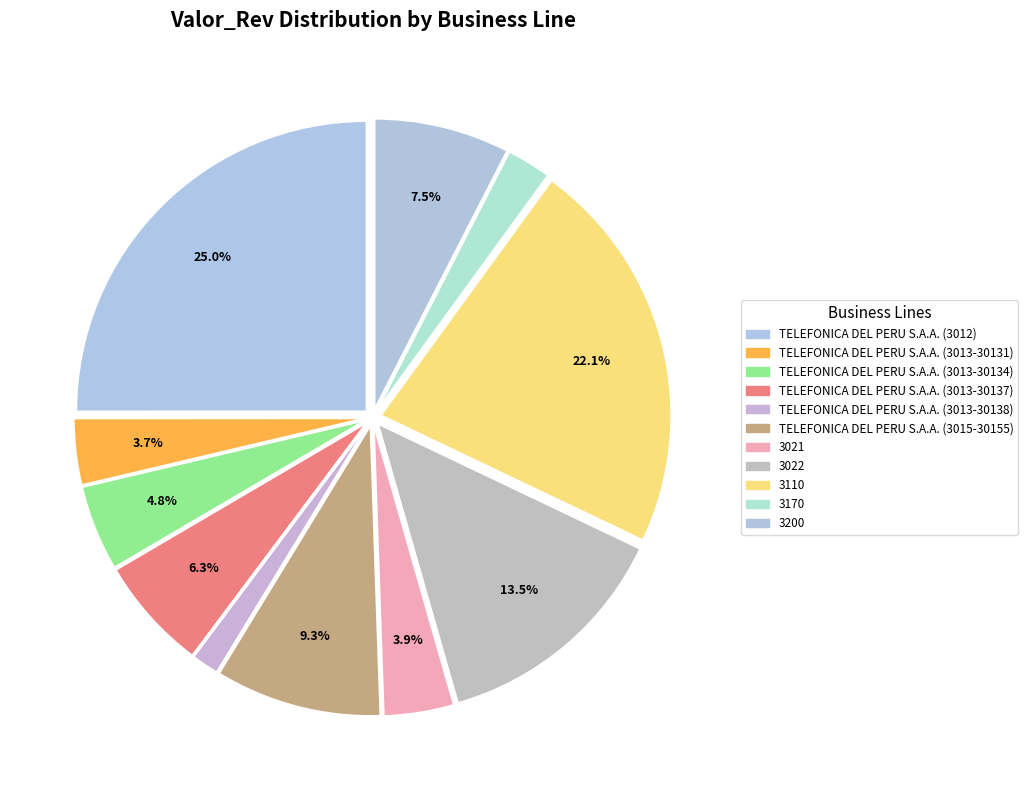

Does any single category account for the majority?

No